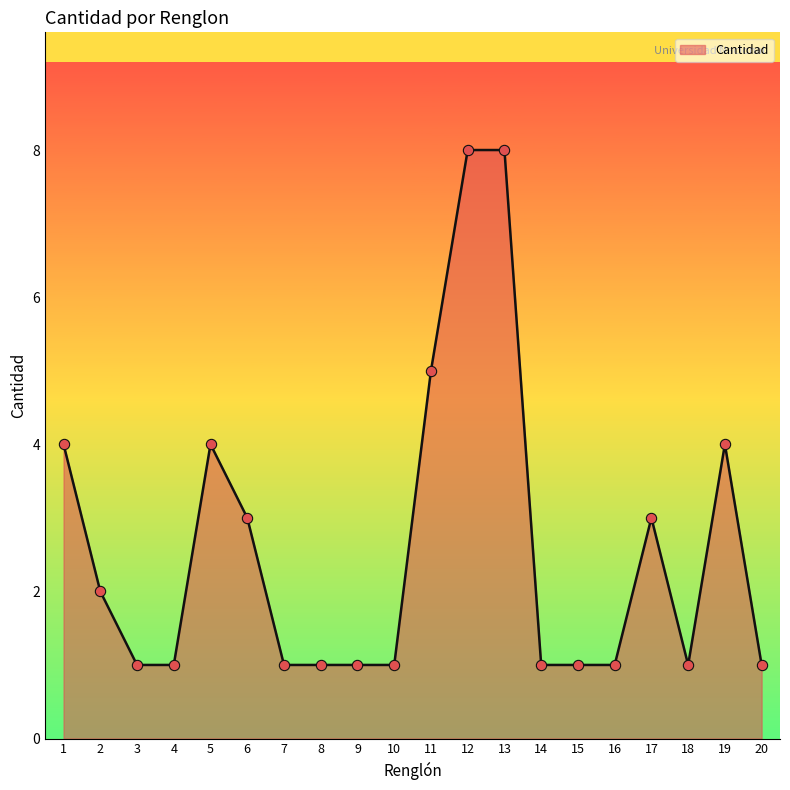

What is the ratio of the value at 17 to the value at 2?

1.5